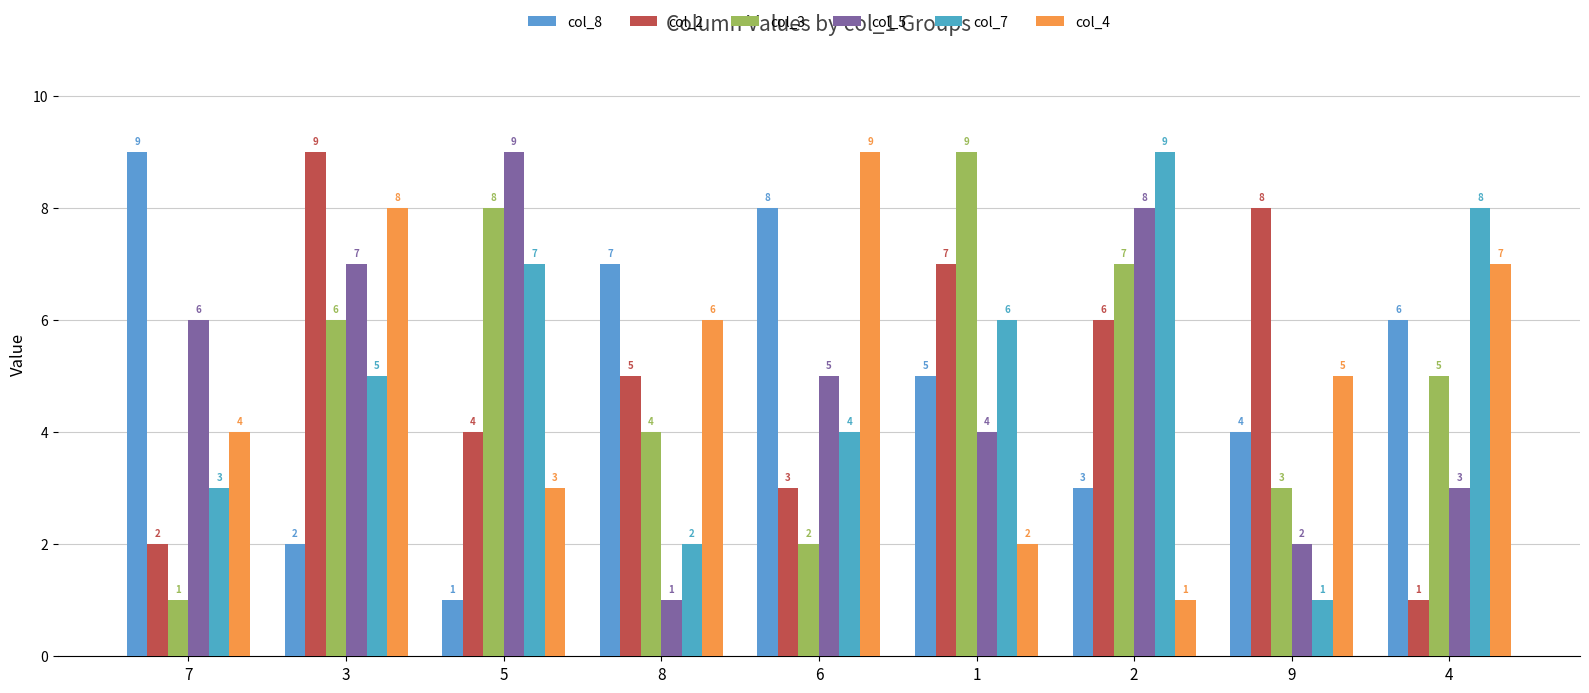

What is the average value of the col_7 series?

5